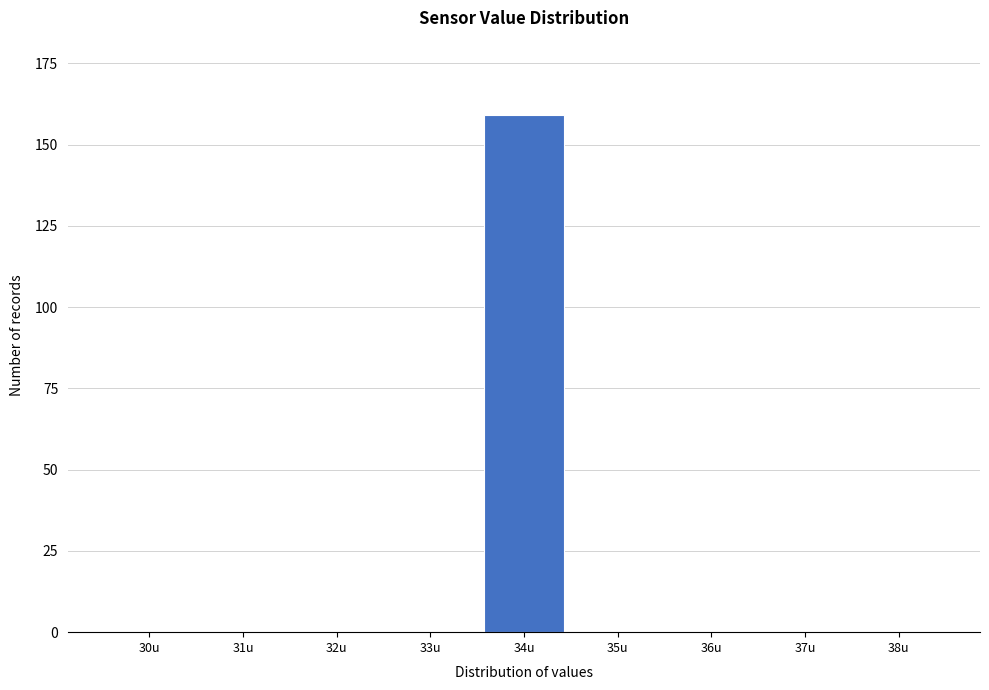

Reading left to right, transcribe all the data shown in this chart.

30u=0	31u=0	32u=0	33u=0	34u=159	35u=0	36u=0	37u=0	38u=0